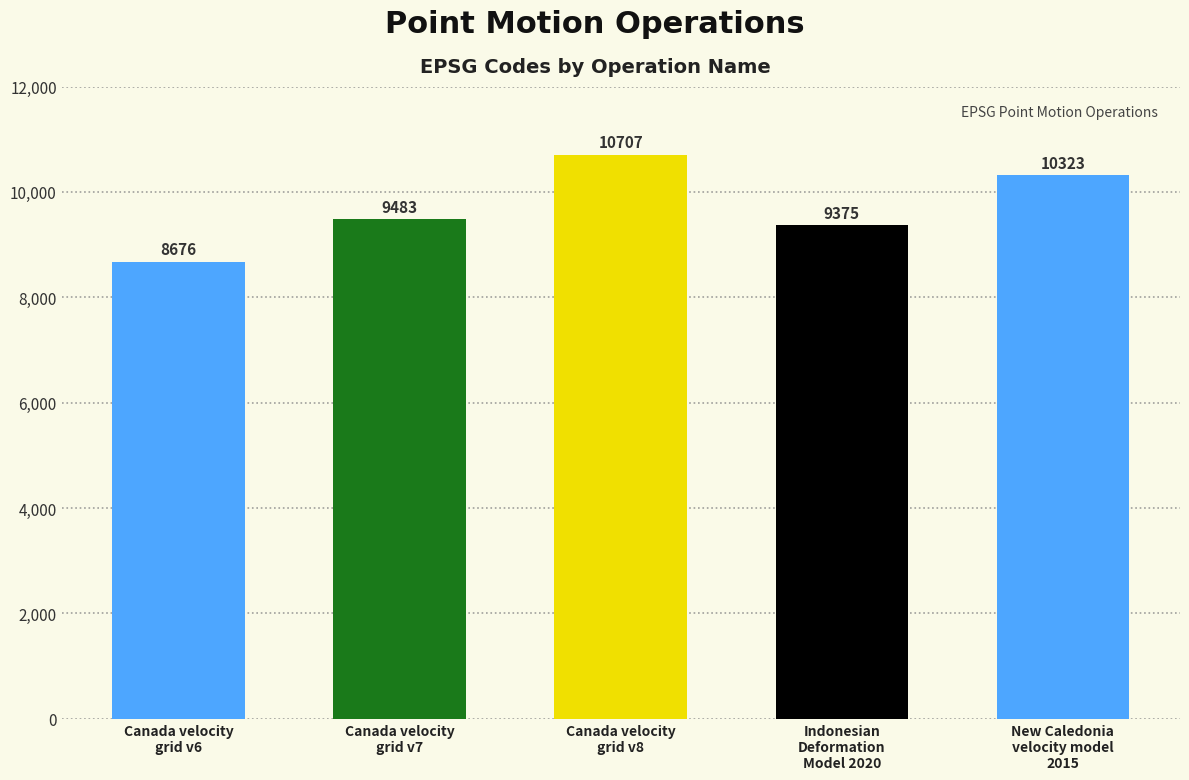

Reading left to right, transcribe all the data shown in this chart.

Canada velocity
grid v6=8676	Canada velocity
grid v7=9483	Canada velocity
grid v8=10707	Indonesian
Deformation
Model 2020=9375	New Caledonia
velocity model
2015=10323